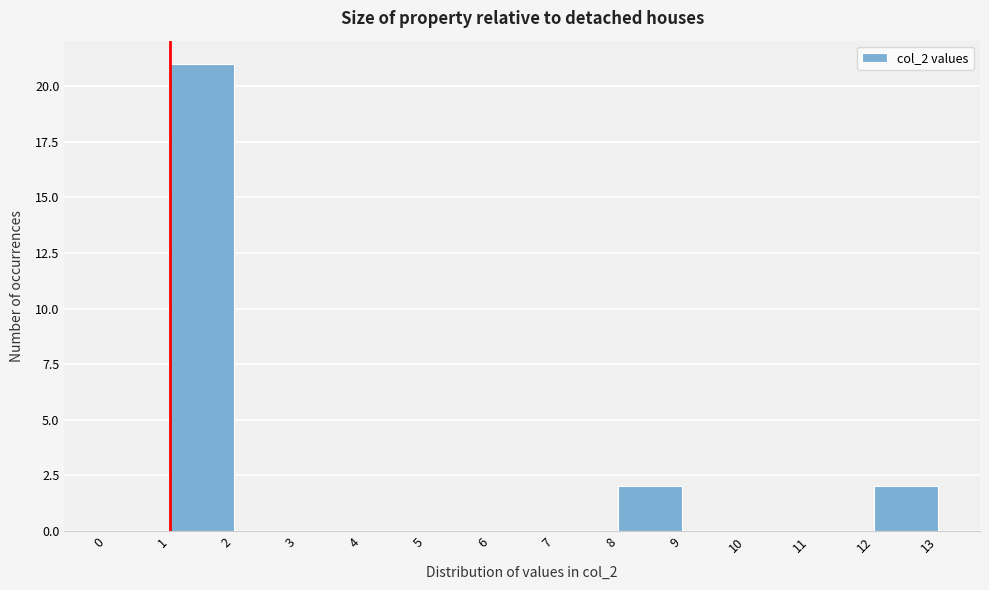

Reading left to right, transcribe this chart: for each bar, give the range it covers on the x-axis and its height. The values are not printed on the chart, so give them approximately, as read against the axis.

0 to 1: 0
1 to 2: 21
2 to 3: 0
3 to 4: 0
4 to 5: 0
5 to 6: 0
6 to 7: 0
7 to 8: 0
8 to 9: 2
9 to 10: 0
10 to 11: 0
11 to 12: 0
12 to 13: 2